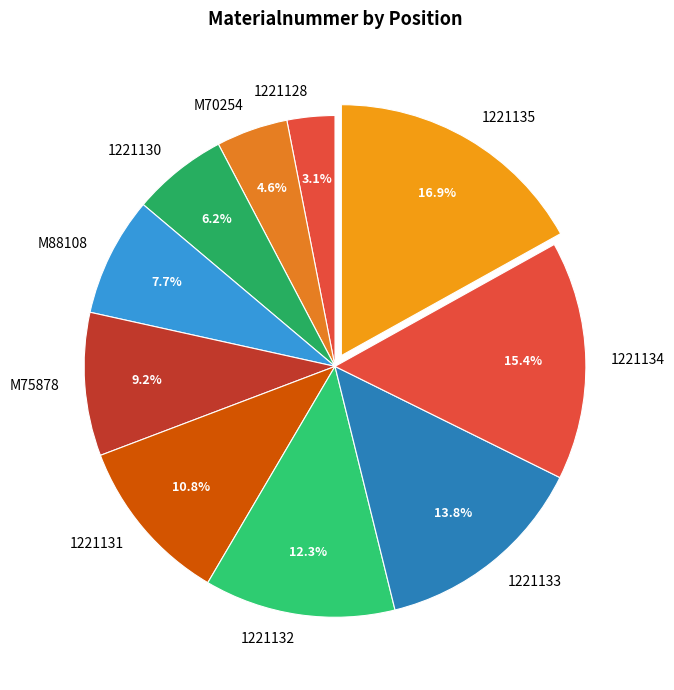

Count the number of slices in the pie.

10